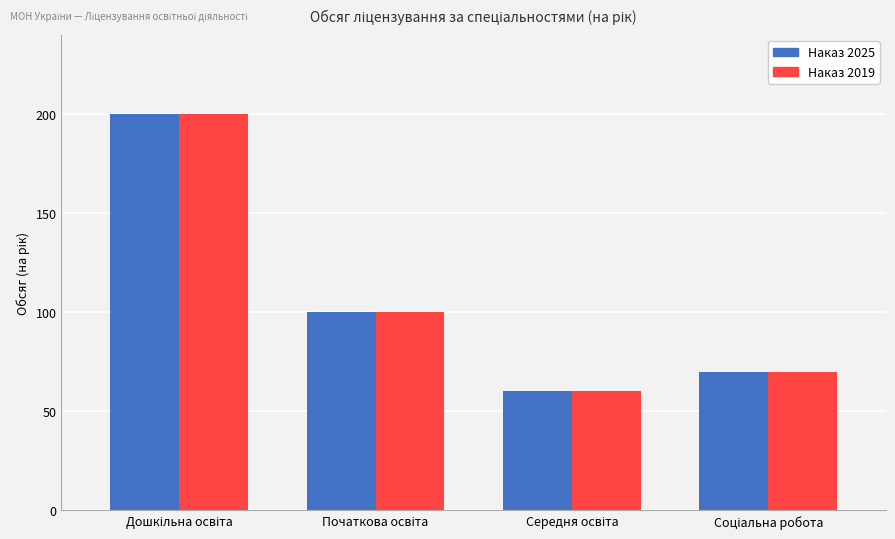

What is the maximum value for Наказ 2019?

200